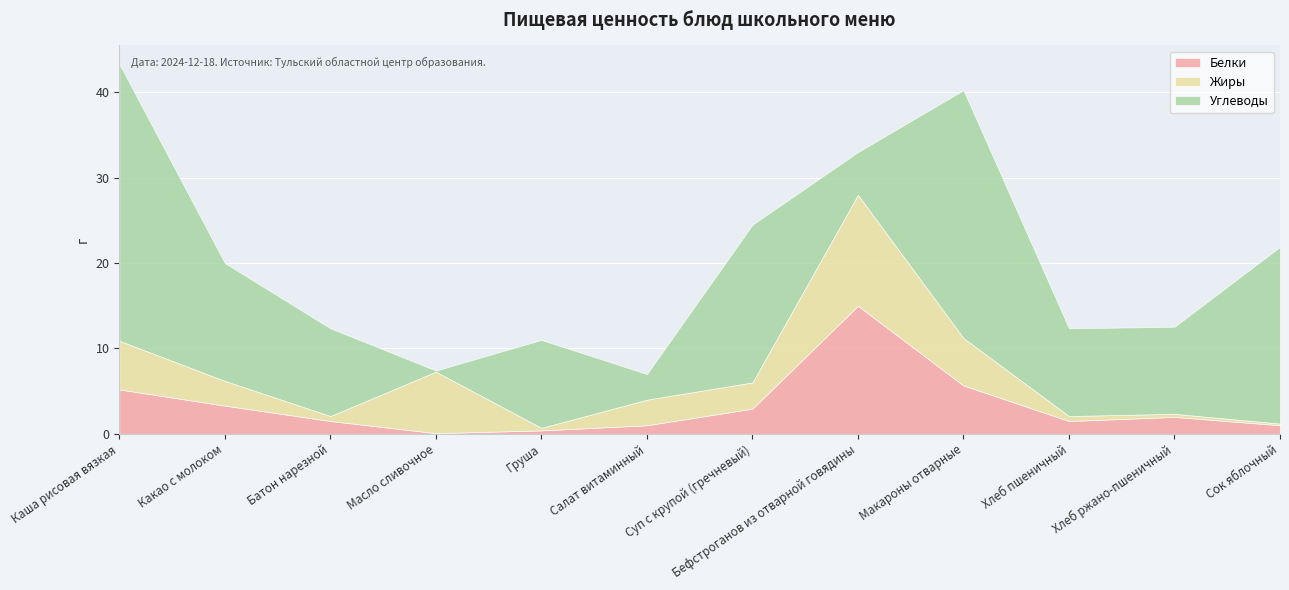

Rank the series at Бефстроганов из отварной говядины from highest to lowest value.

Белки, Жиры, Углеводы